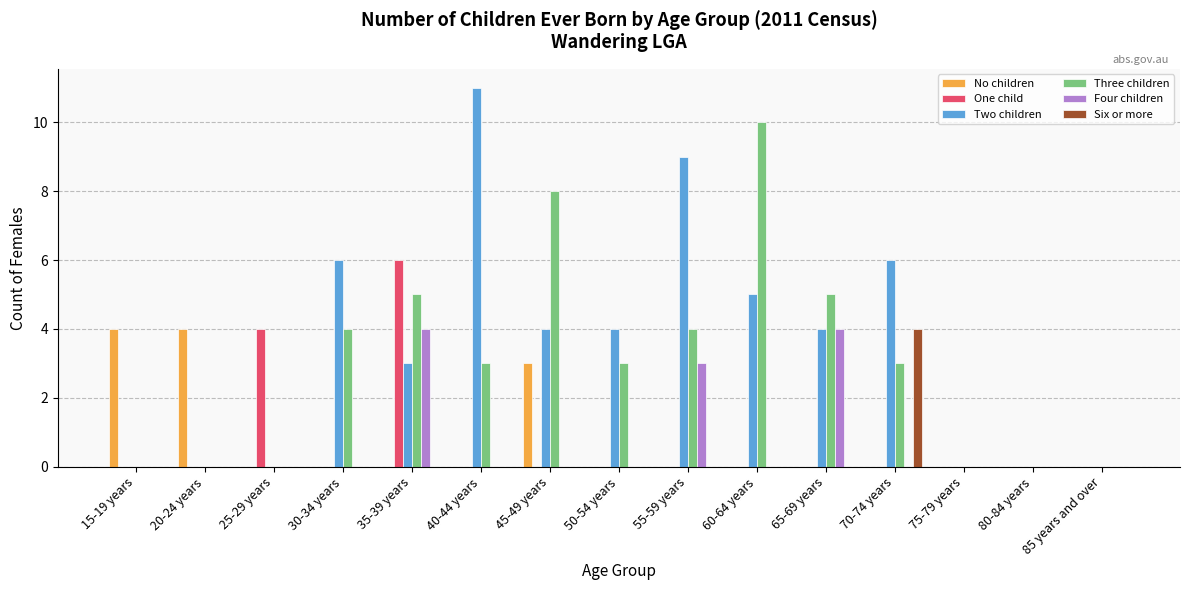

What is the approximate value of Two children at 50-54 years?

4